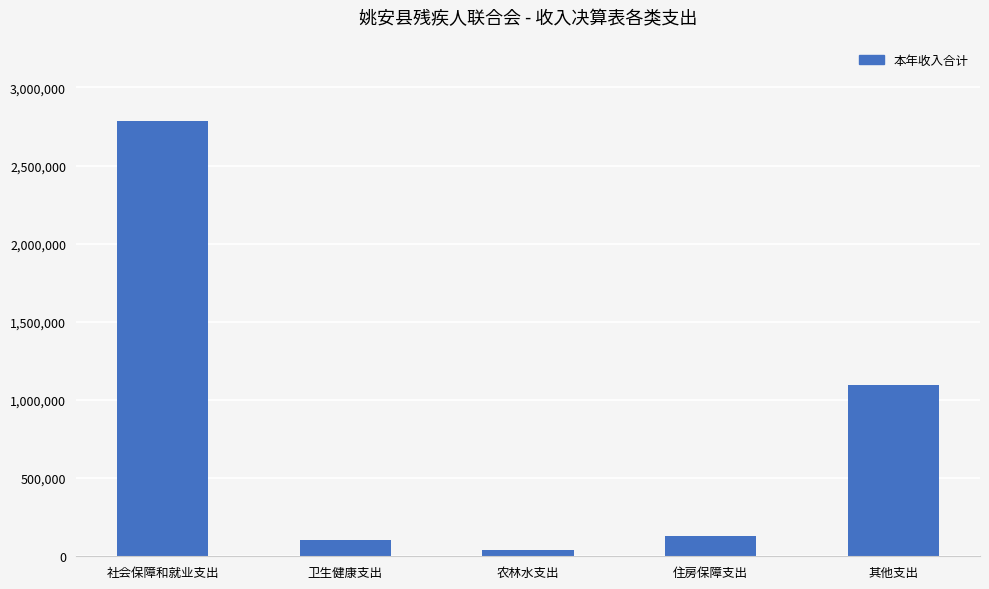

What is the label of the 5th bar from the left?

其他支出